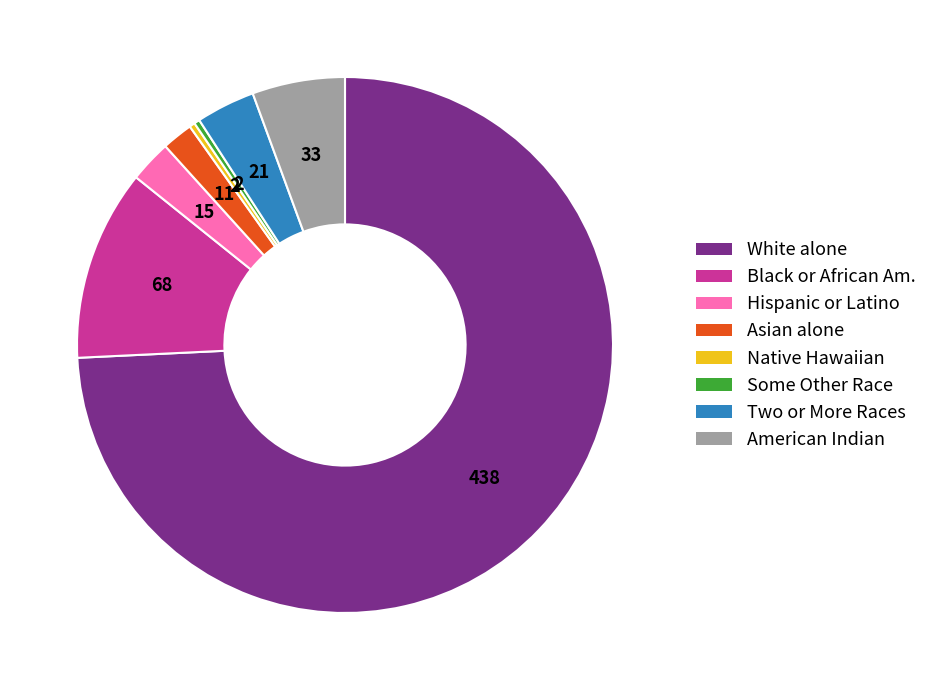

Is there a majority slice in this chart?

Yes